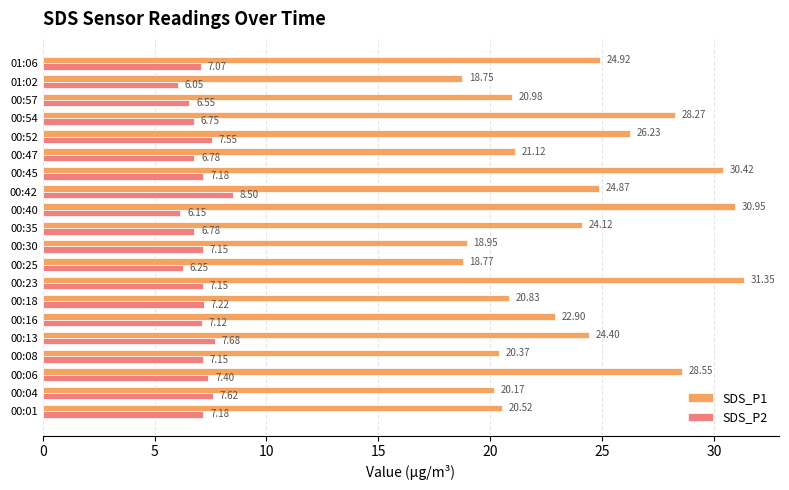

What is the difference between the highest and lowest values at 00:25?

12.5